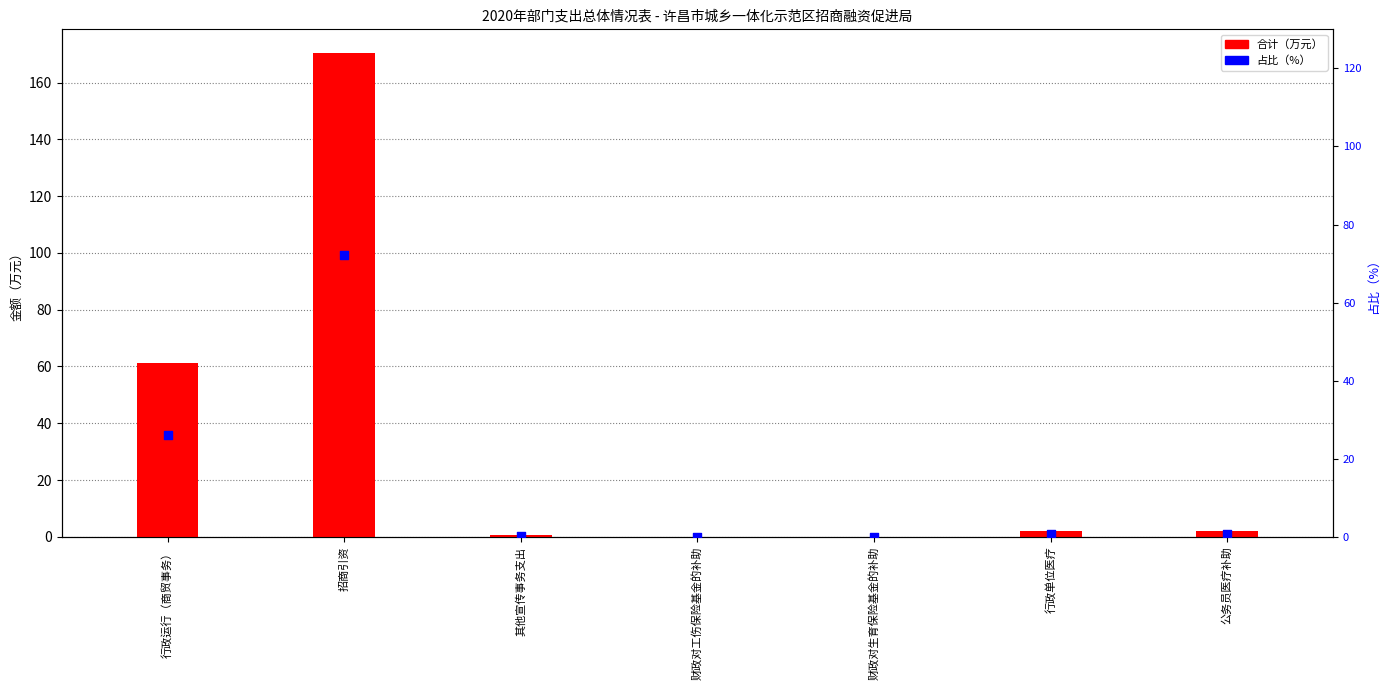

Is the value of 占比（%） at 财政对生育保险基金的补助 greater than the value of 合计 at 行政单位医疗?

No